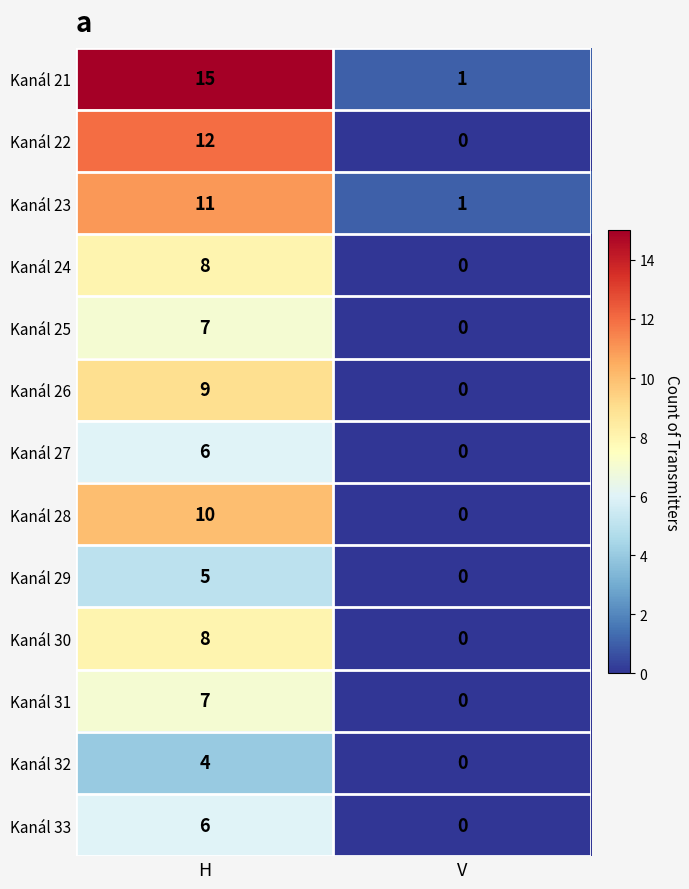

Reading right to left, extract all data points from this chart.

Kanál 21: V=1	H=15
Kanál 22: V=0	H=12
Kanál 23: V=1	H=11
Kanál 24: V=0	H=8
Kanál 25: V=0	H=7
Kanál 26: V=0	H=9
Kanál 27: V=0	H=6
Kanál 28: V=0	H=10
Kanál 29: V=0	H=5
Kanál 30: V=0	H=8
Kanál 31: V=0	H=7
Kanál 32: V=0	H=4
Kanál 33: V=0	H=6